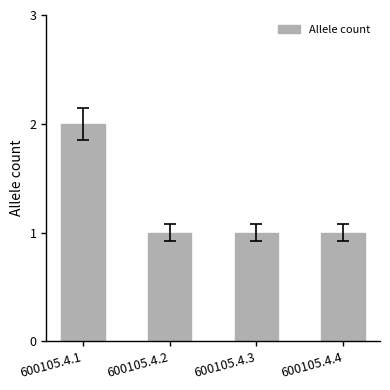

Reading left to right, extract all data points from this chart.

2	1	1	1